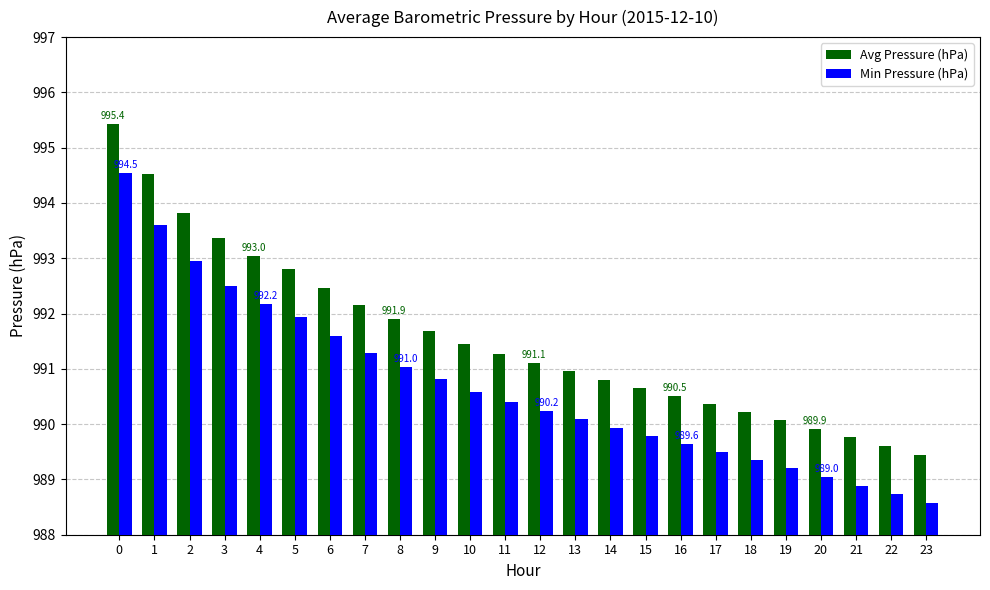

What is the sum of all Min Pressure (hPa) values?

23776.4